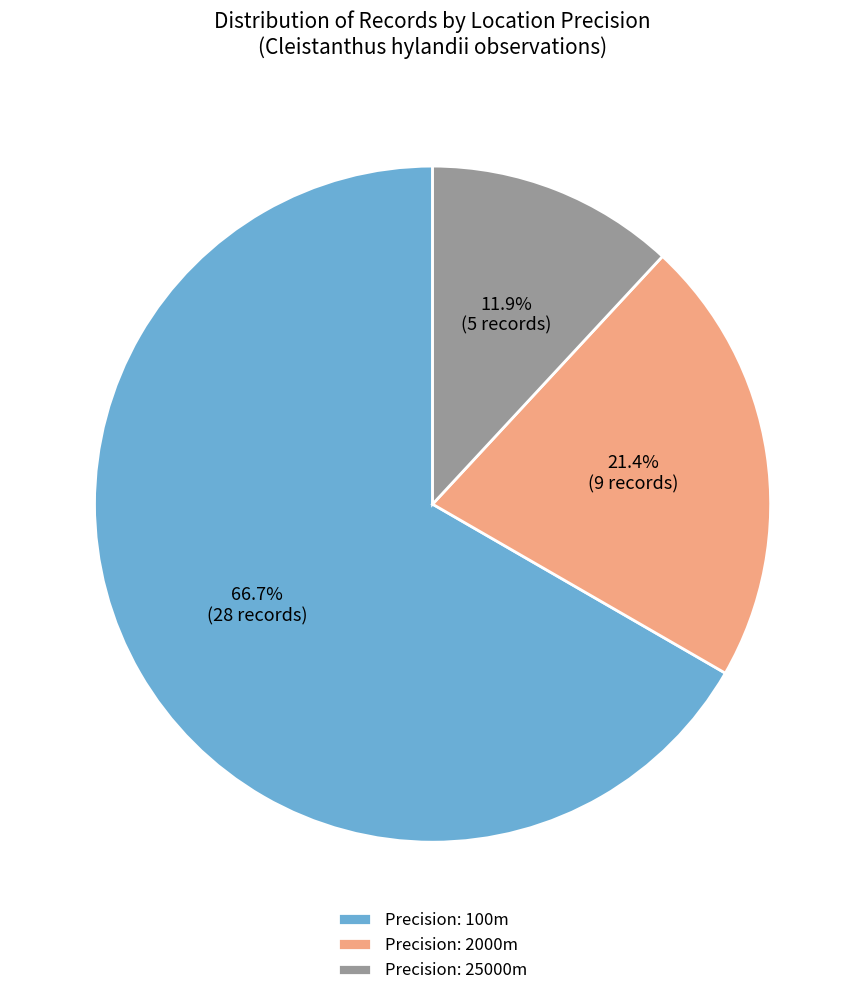

Rank the categories by value from lowest to highest.

Precision: 25000m, Precision: 2000m, Precision: 100m